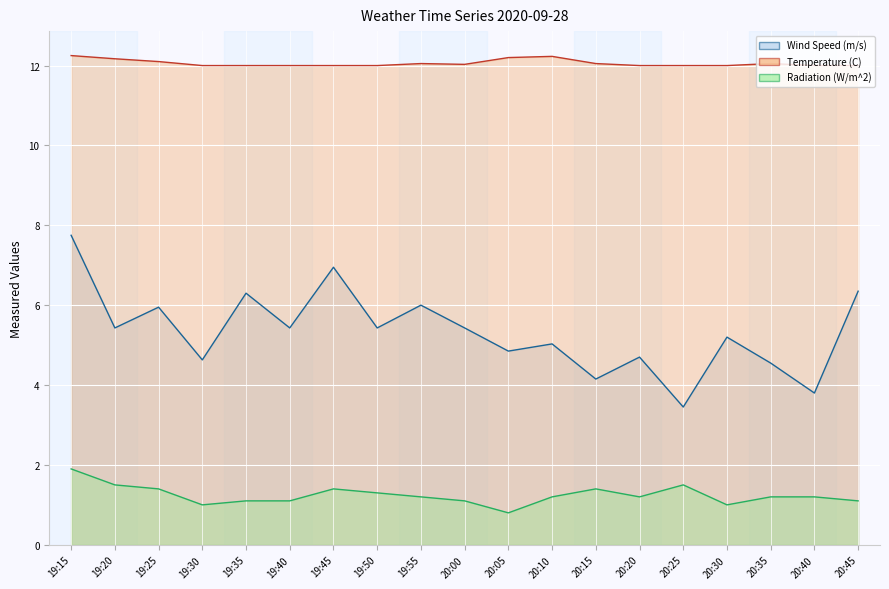

What are all the series names shown in the legend?

Wind Speed (m/s) (line), Temperature (C) (line), Radiation (W/m^2) (line)